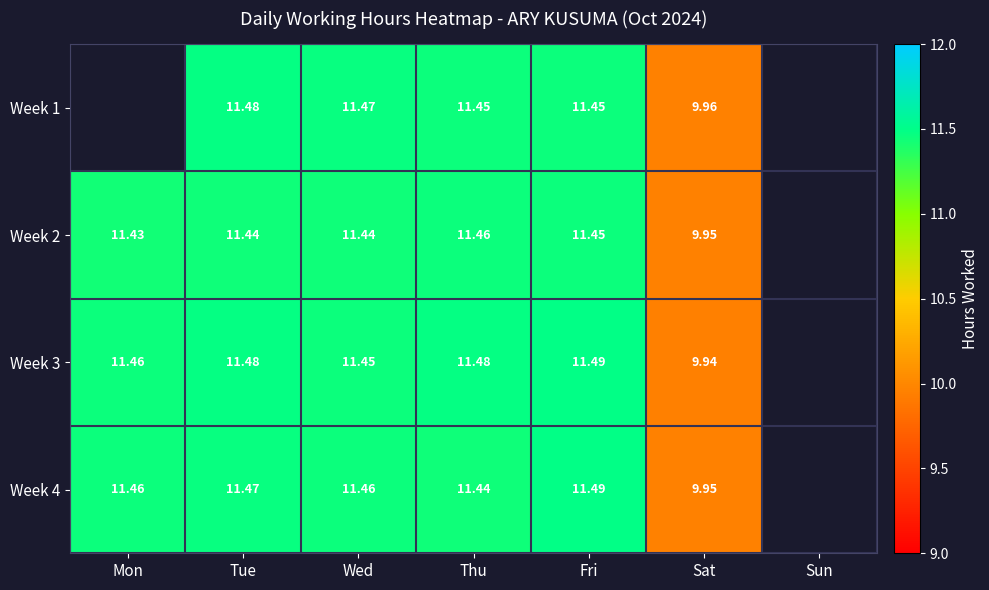

Is the value of Week 4 at Wed greater than the value of Week 3 at Fri?

No